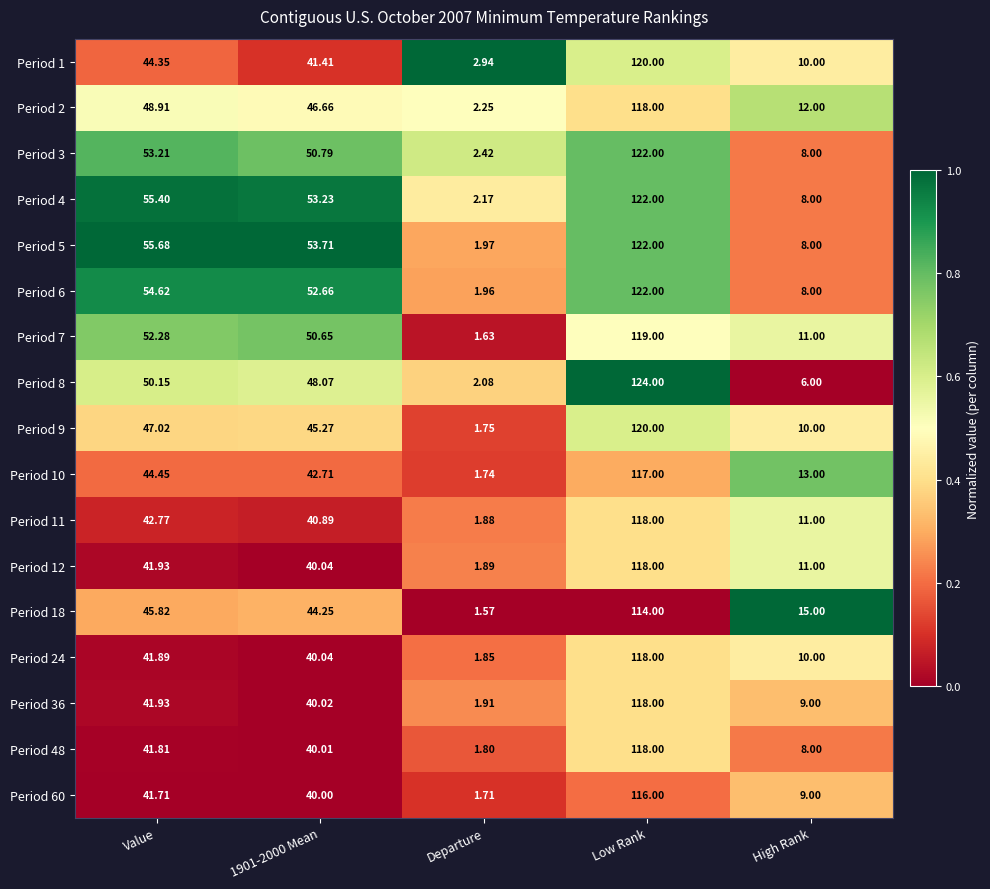

Between 1901-2000 Mean and Low Rank, which series saw the biggest shift?

Period 1